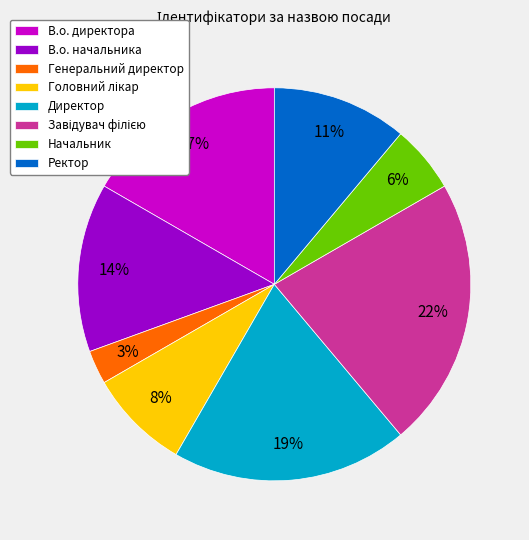

Is the sum of В.о. директора and Ректор greater than half?

No